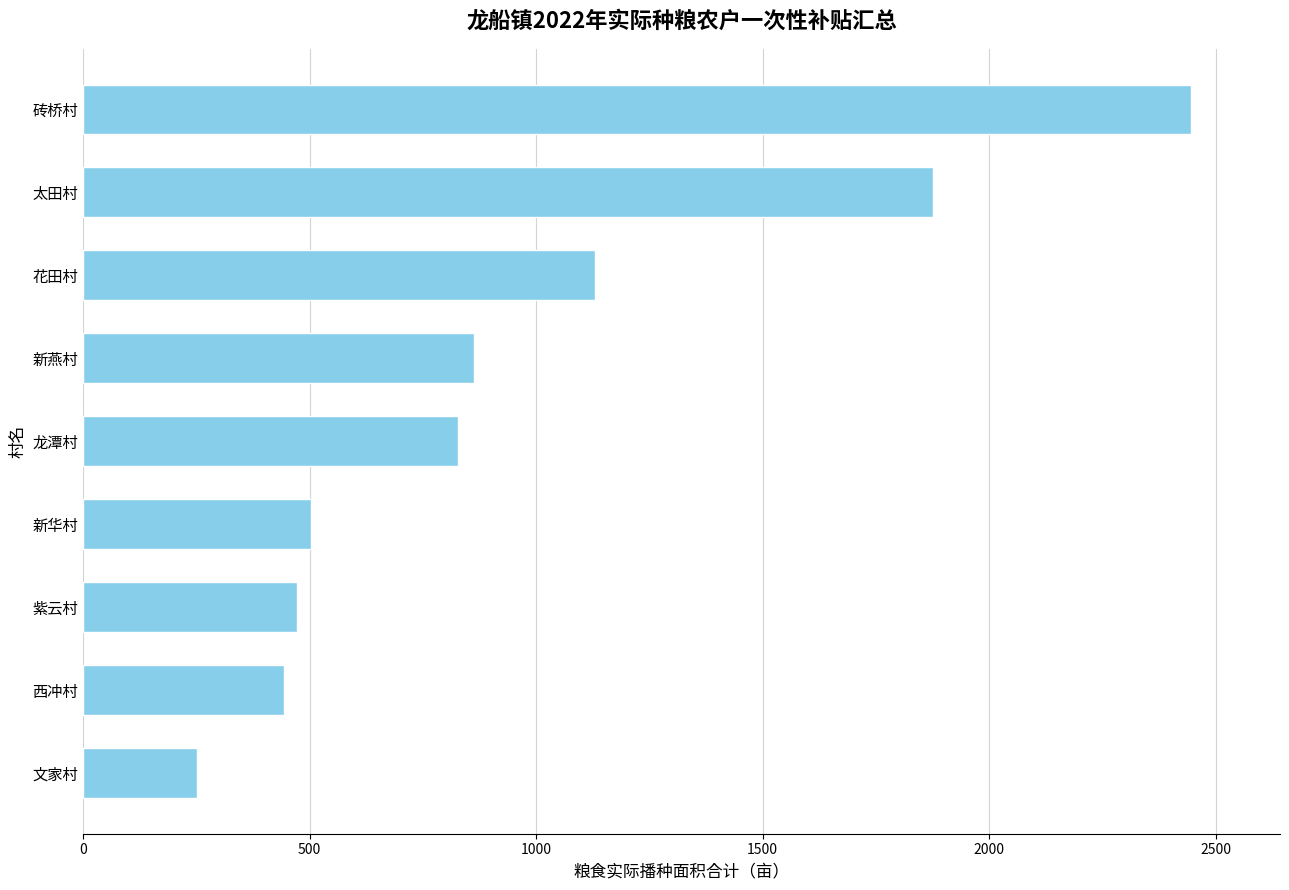

Rank the categories by value from lowest to highest.

文家村, 西冲村, 紫云村, 新华村, 龙潭村, 新燕村, 花田村, 太田村, 砖桥村